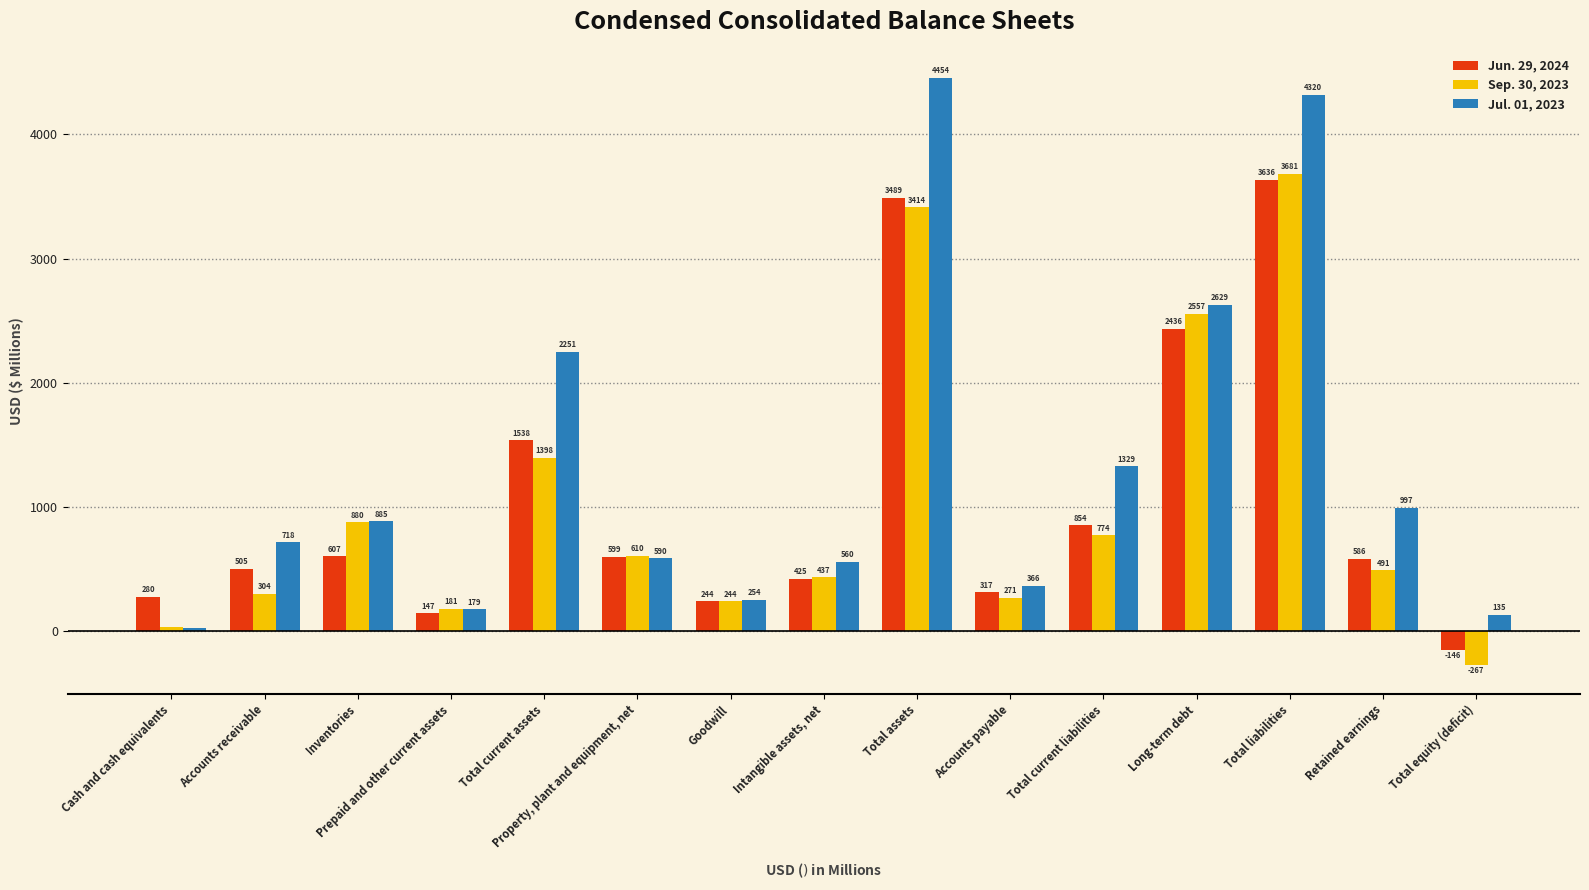

The Jun. 29, 2024 series shows 606.8 at Inventories. True or false?

True